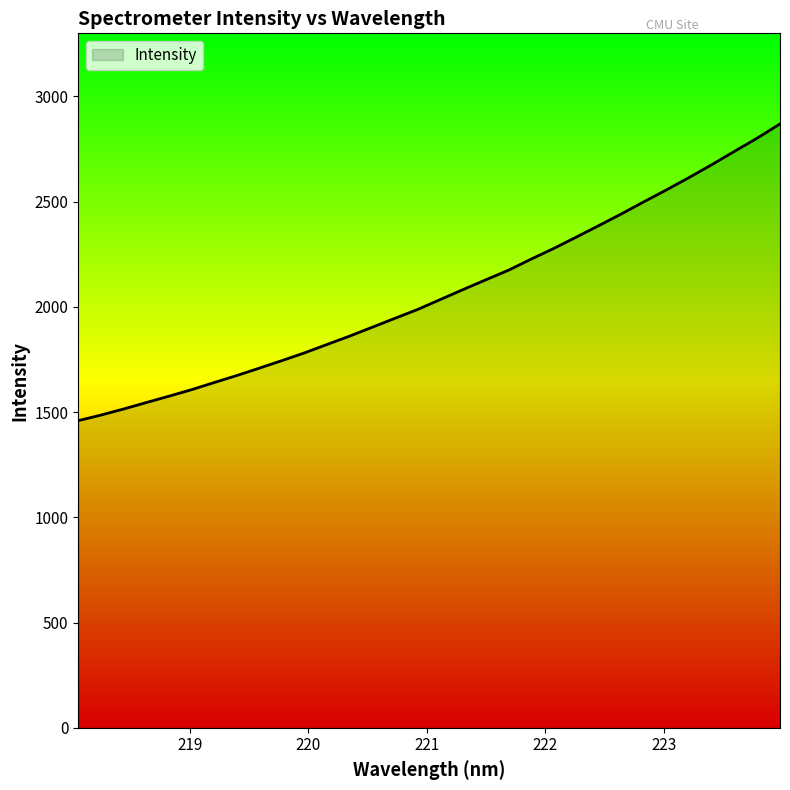

What is the maximum value shown in the chart?

2869.6